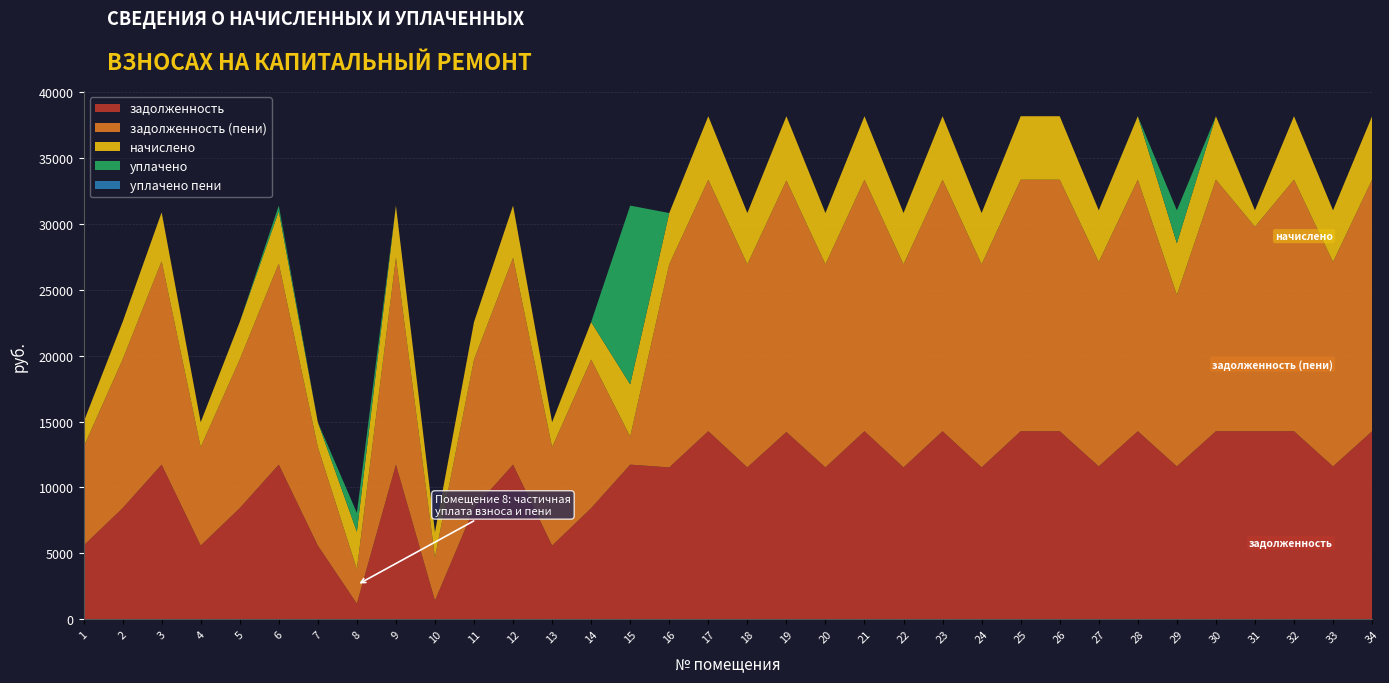

Reading right to left, transcribe all the data shown in this chart.

задолженность: 14265.6	11596.8	14265.6	14265.6	14265.6	11596.8	14265.6	11596.8	14265.6	14265.6	11520.0	14265.6	11520.0	14265.6	11520.0	14208.0	11520.0	14265.6	11520.0	11731.2	8428.8	5587.2	11731.2	8428.8	1414.3	11731.2	1185.3	5587.2	11731.2	8428.8	5587.2	11731.2	8428.8	5587.2
задолженность (пени): 19080.2	15510.7	19080.2	15510.7	19080.2	13010.7	19080.2	15510.7	19080.2	19080.2	15408.0	19080.2	15408.0	19080.2	15408.0	19080.2	15408.0	19080.2	15408.0	2129.2	11273.5	7472.9	15690.5	11273.5	3299.9	15690.5	2607.7	7472.9	15258.8	11273.5	7472.9	15433.7	11273.5	7472.9
начислено: 4814.6	3913.9	4814.6	1245.1	4814.6	3913.9	4814.6	3913.9	4814.6	4814.6	3888.0	4814.6	3888.0	4814.6	3888.0	4872.2	3888.0	4814.6	3888.0	3959.3	2844.7	1885.7	3959.3	2844.7	1885.7	3959.3	2844.7	1885.7	3959.3	2844.7	1885.7	3702.5	2844.7	1885.7
уплачено: 0.0	0.0	0.0	0.0	0.0	2500.0	0.0	0.0	0.0	0.0	0.0	0.0	0.0	0.0	0.0	0.0	0.0	0.0	0.0	13561.3	0.0	0.0	0.0	0.0	0.0	0.0	1422.4	0.0	431.7	0.0	0.0	0.0	0.0	0.0
уплачено пени: 0.0	0.0	0.0	0.0	0.0	0.0	0.0	0.0	0.0	0.0	0.0	0.0	0.0	0.0	0.0	0.0	0.0	0.0	0.0	0.0	0.0	0.0	0.0	0.0	0.0	0.0	13.9	0.0	0.0	0.0	0.0	0.0	0.0	0.0